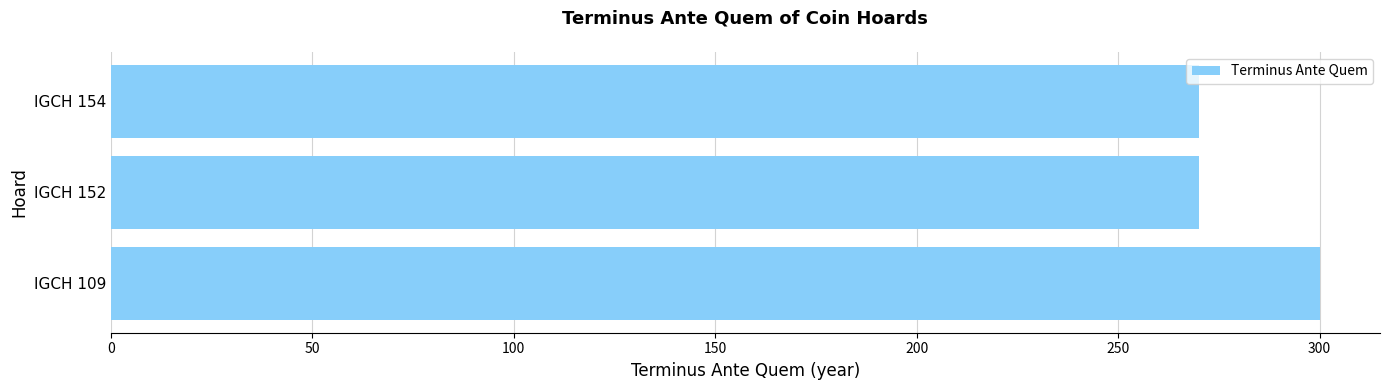

Which has a higher value, IGCH 109 or IGCH 154?

IGCH 109